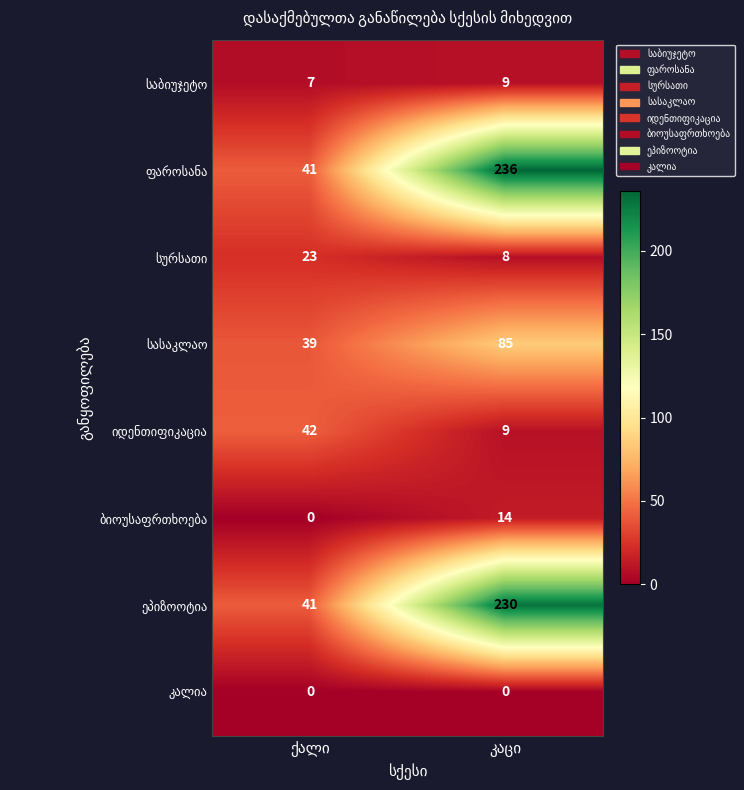

What is the greatest value displayed?

236